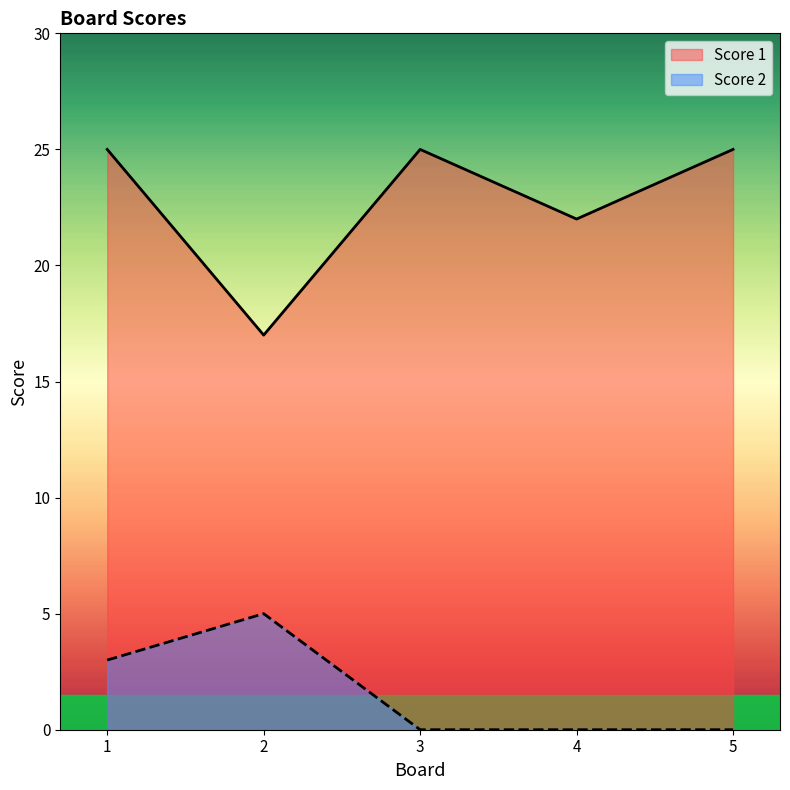

Rank the series by their average value, from highest to lowest.

Score 1, Score 2